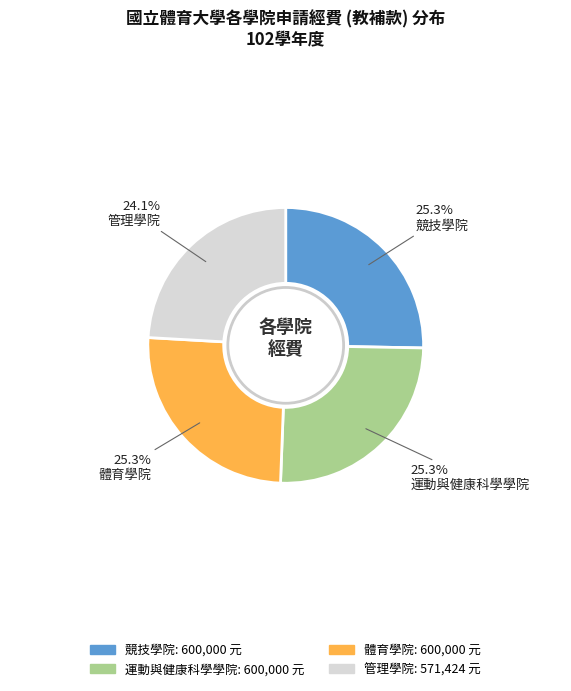

Does 體育學院 account for over 50% of the chart?

No